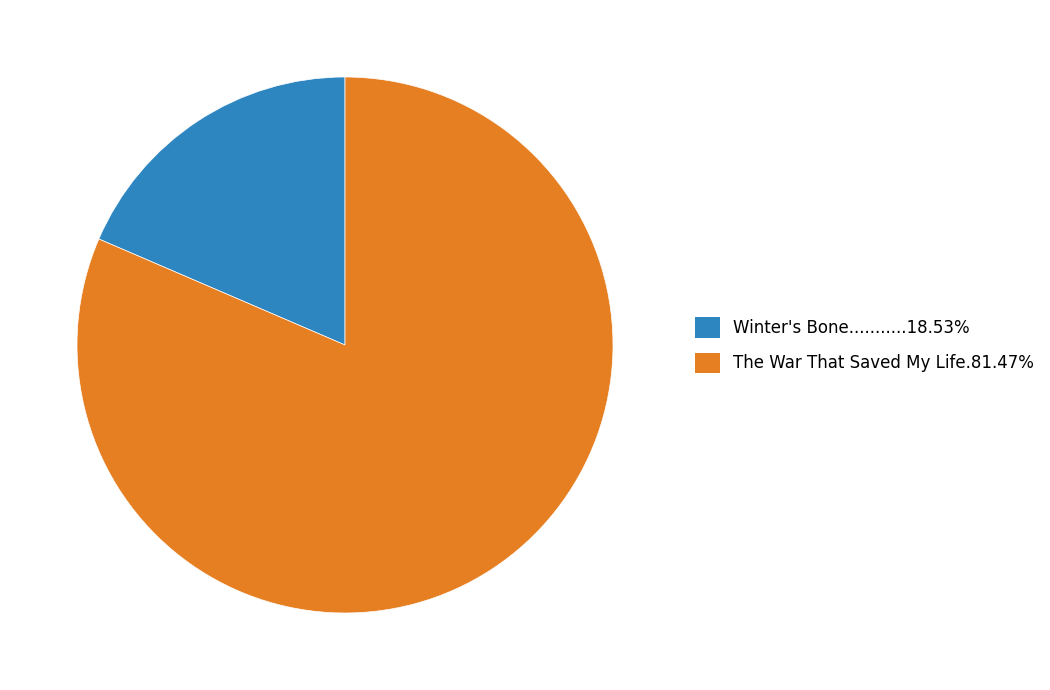

Is there any slice that represents more than half of the pie?

Yes